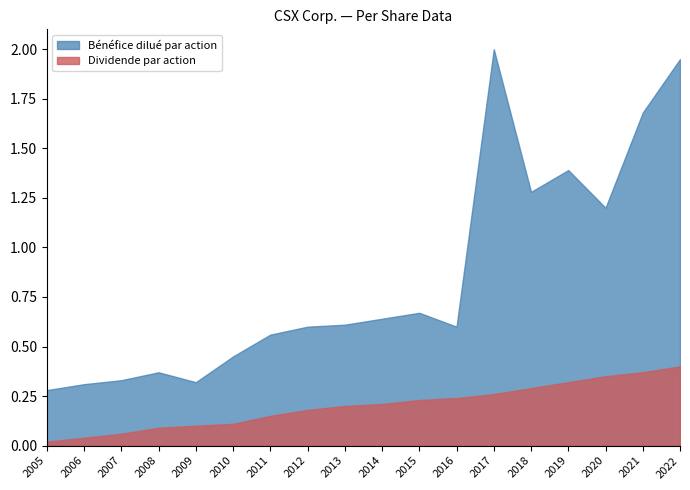

What are all the series names shown in the legend?

Bénéfice dilué par action, Dividende par action